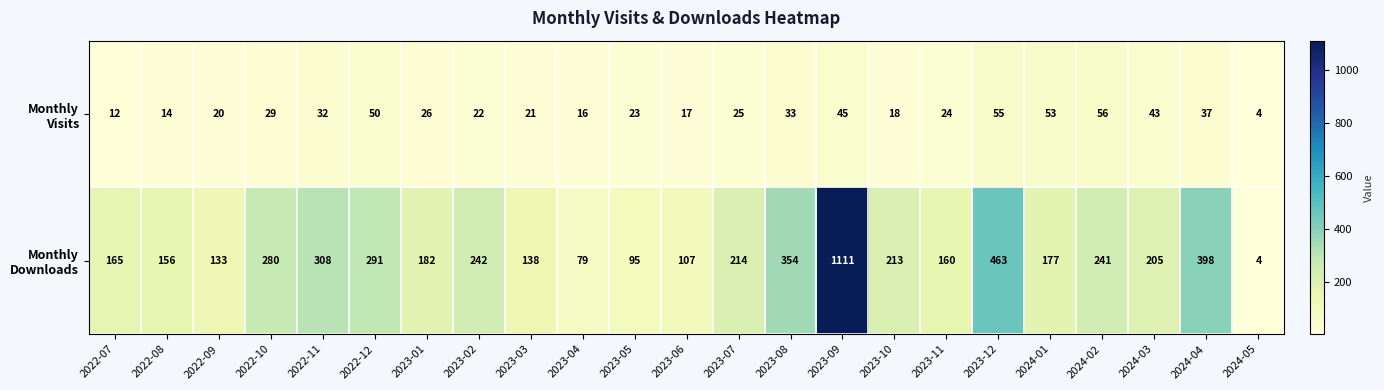

At which category is the sum across all series the highest?

2023-09